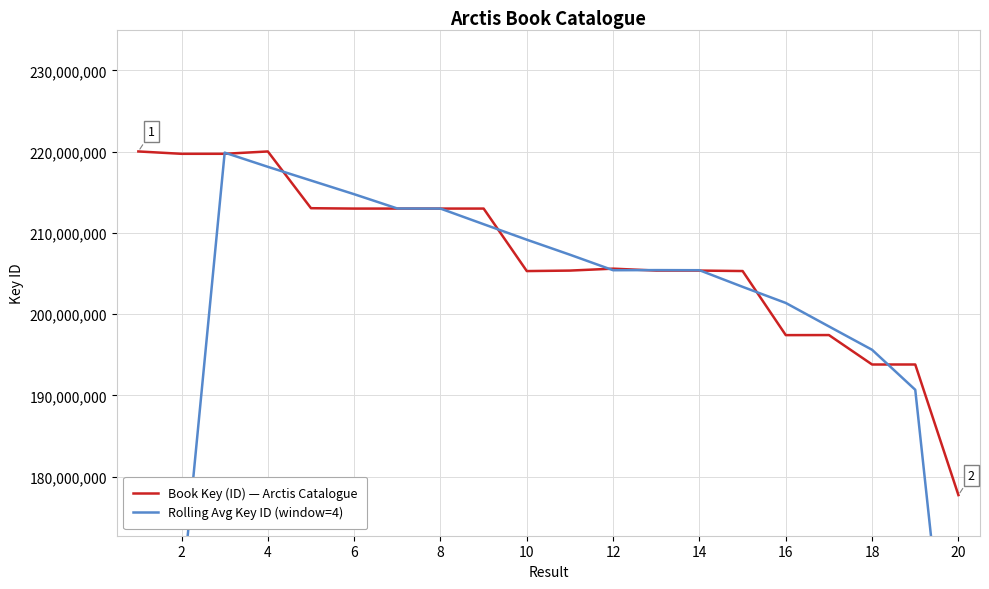

What is the label of the 2nd point from the left?

2